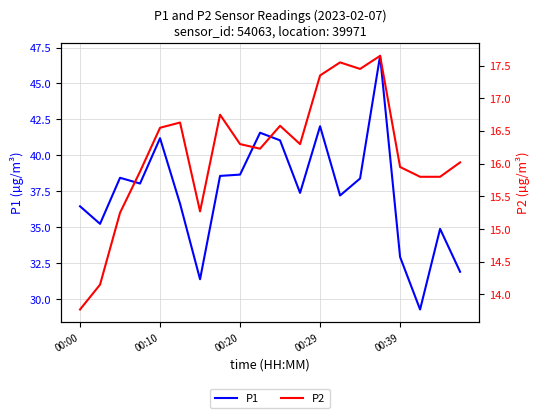

What is the lowest value of the P1 series?

29.3